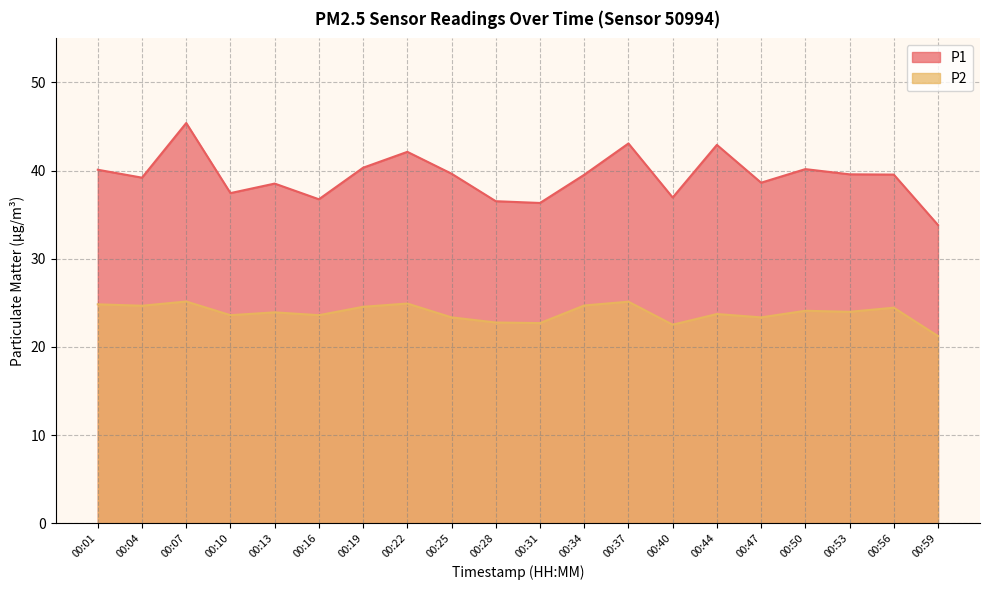

Which label corresponds to the largest value in the chart?

00:07